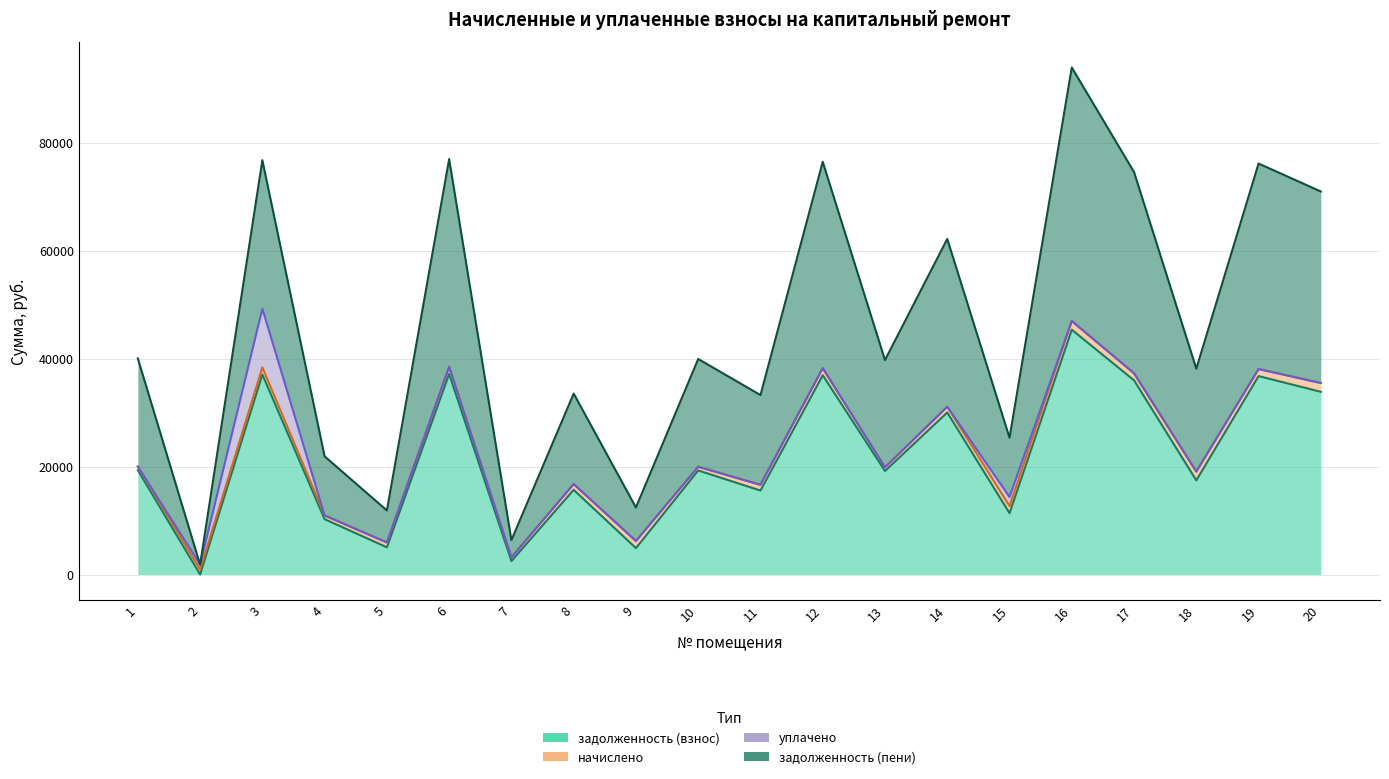

True or false: задолженность (пени) has a value of 32443.7 at 1.

False